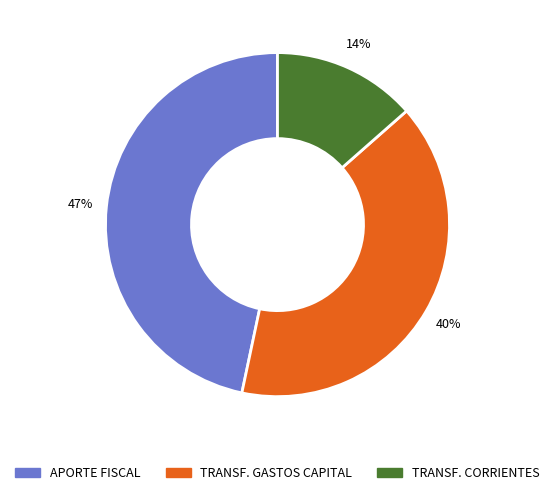

Does any single category account for the majority?

No